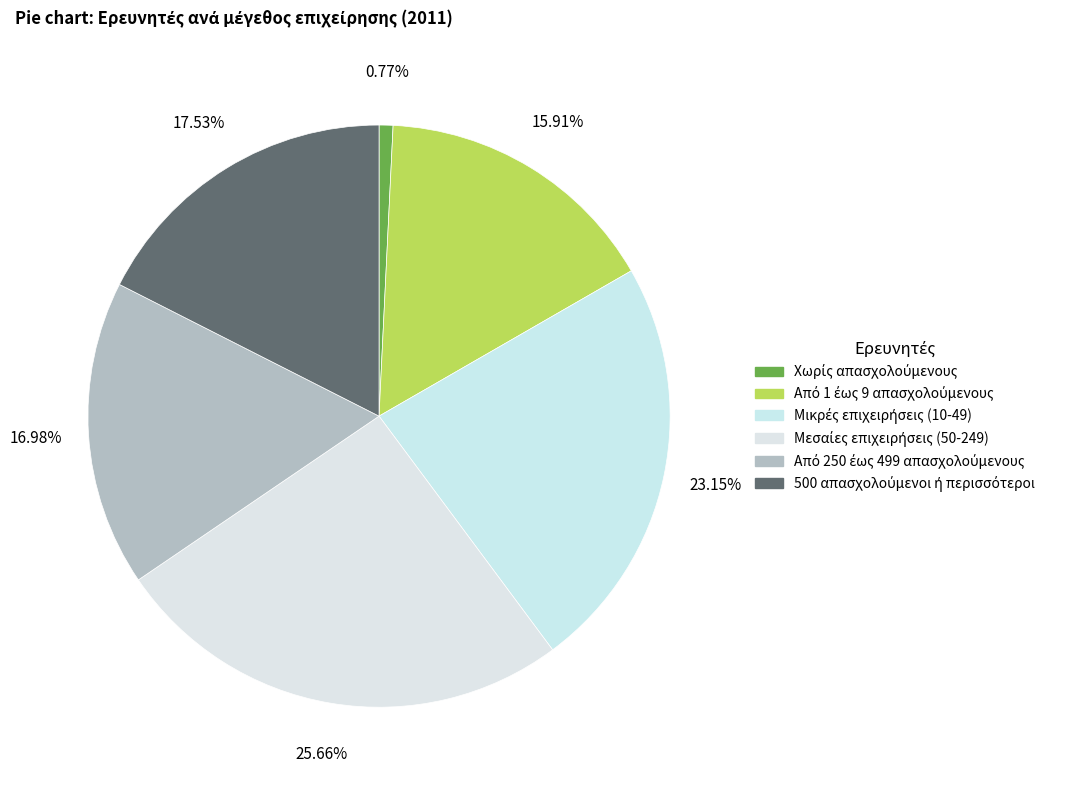

How many slices are in this pie chart?

6